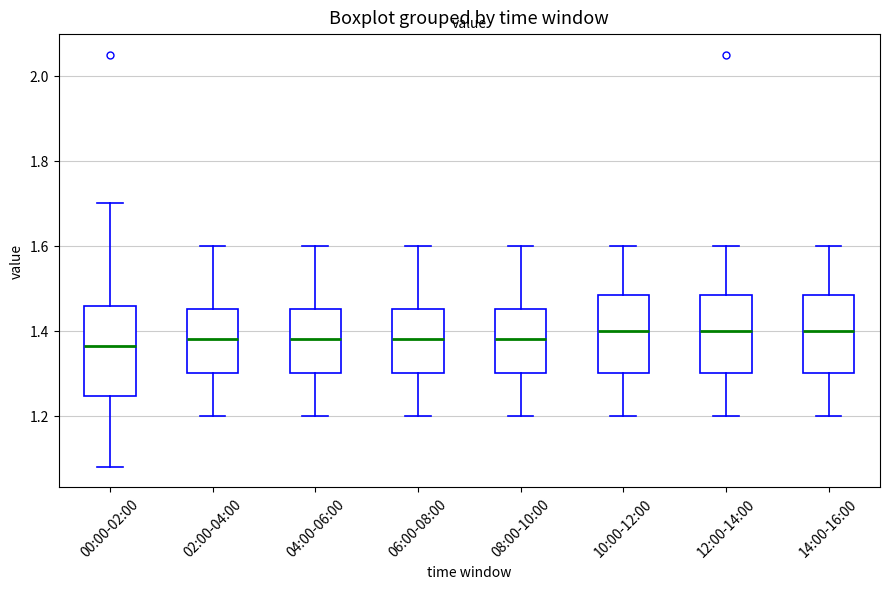

Reading left to right, transcribe this box plot: for each box, give where its median line is, the range the box spans, and where its two whiskers end, as read against the y-axis. The values are not printed on the chart, so give them approximately, as read against the axis.

00:00-02:00: median 1.36, box 1.24 to 1.46, whiskers 1.08 to 1.70
02:00-04:00: median 1.38, box 1.30 to 1.46, whiskers 1.20 to 1.60
04:00-06:00: median 1.38, box 1.30 to 1.46, whiskers 1.20 to 1.60
06:00-08:00: median 1.38, box 1.30 to 1.46, whiskers 1.20 to 1.60
08:00-10:00: median 1.38, box 1.30 to 1.46, whiskers 1.20 to 1.60
10:00-12:00: median 1.40, box 1.30 to 1.48, whiskers 1.20 to 1.60
12:00-14:00: median 1.40, box 1.30 to 1.48, whiskers 1.20 to 1.60
14:00-16:00: median 1.40, box 1.30 to 1.48, whiskers 1.20 to 1.60